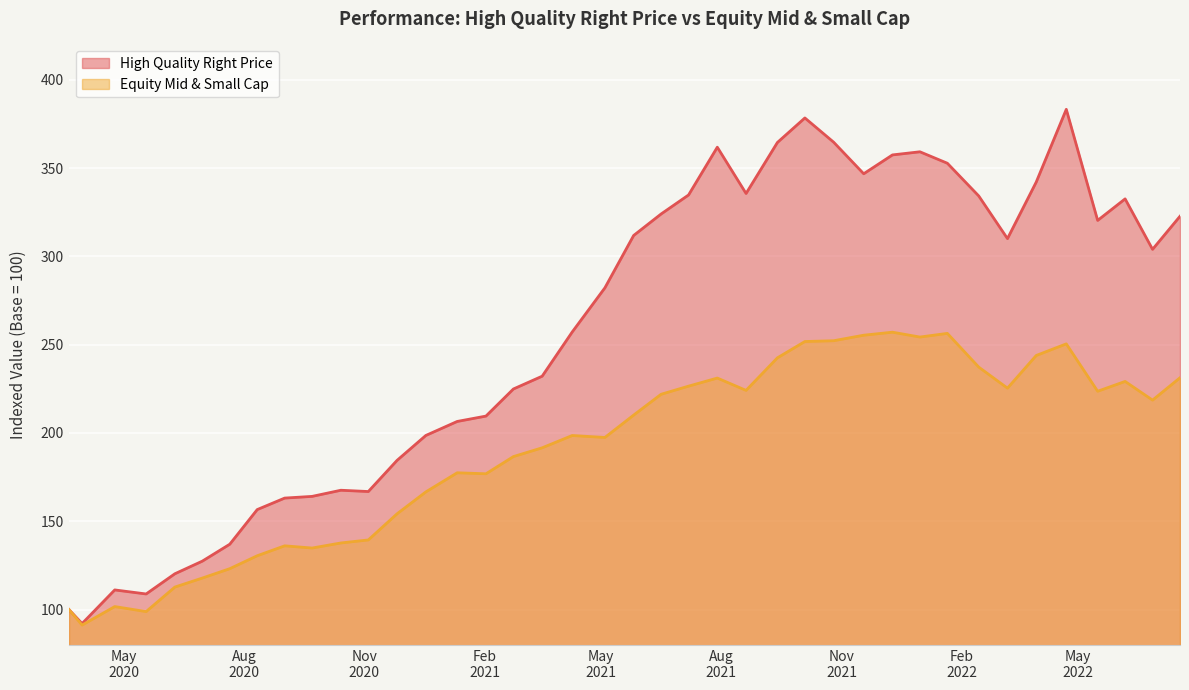

Rank the series by their average value, from highest to lowest.

High Quality Right Price, Equity Mid & Small Cap